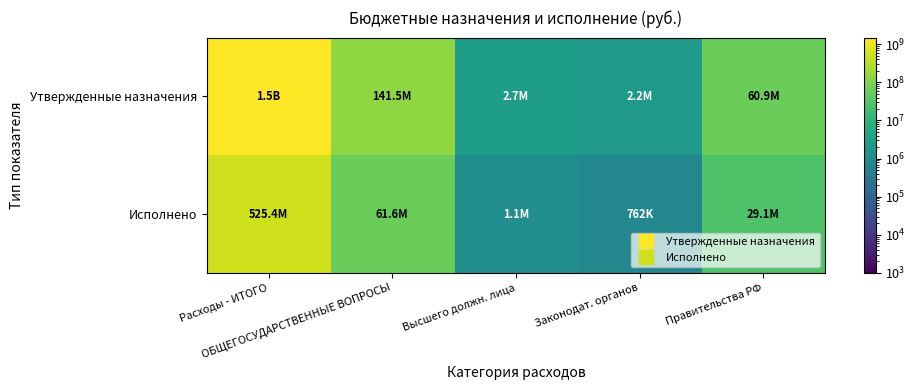

Which series has the widest spread of values?

Утвержденные назначения